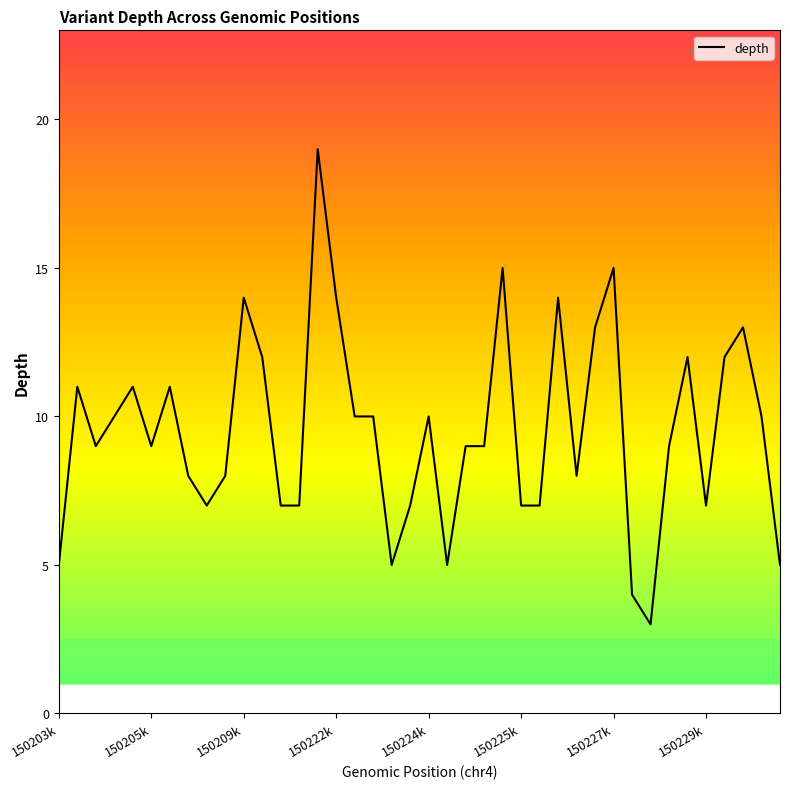

What is the greatest value displayed?

19